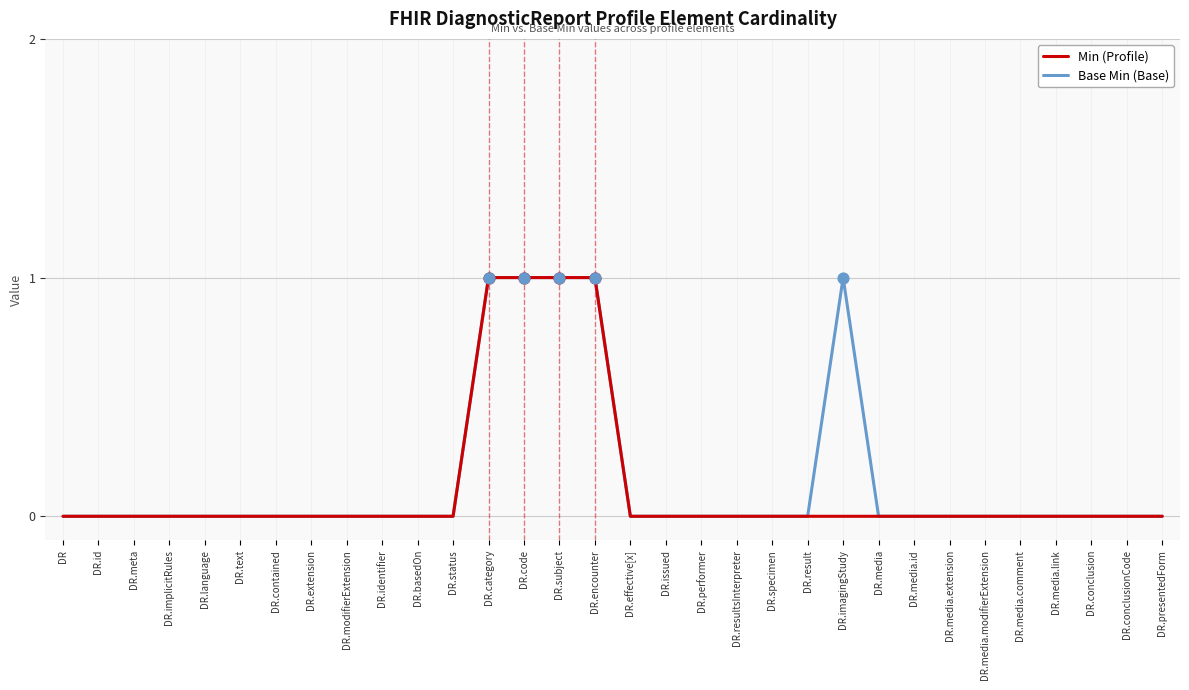

What is the total value across all series at DR.subject?

2